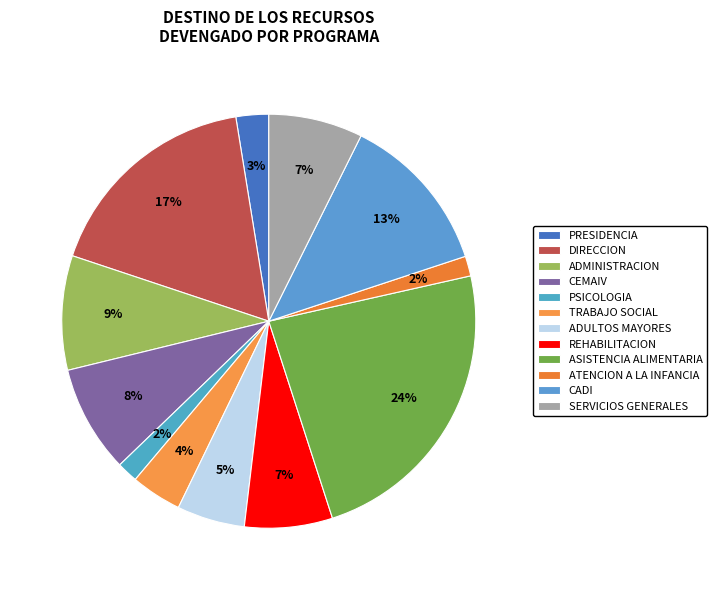

To the nearest percent, what is the difference between the CADI and TRABAJO SOCIAL slice percentages?

9%